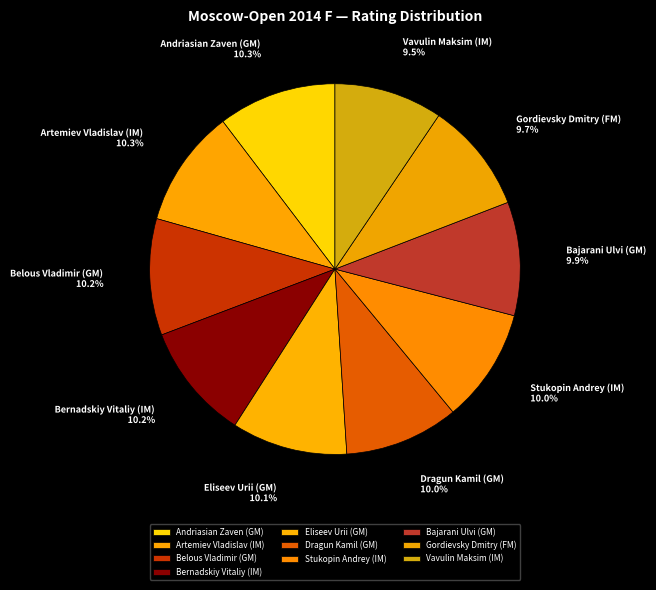

To the nearest percent, what is the combined percentage of Gordievsky Dmitry (FM) and Bernadskiy Vitaliy (IM)?

20%